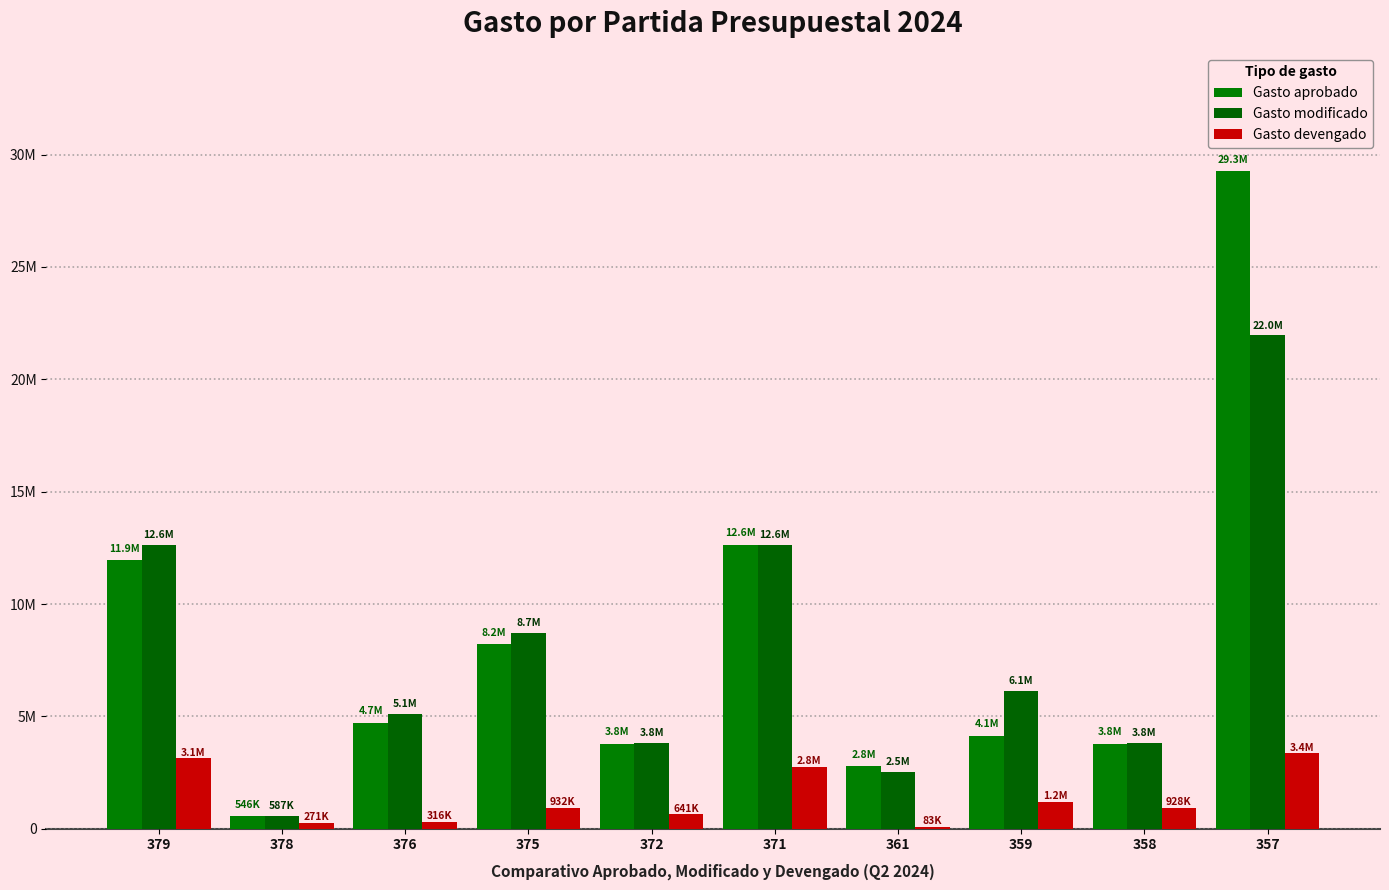

Reading left to right, extract all data points from this chart.

Gasto aprobado: 11936250.4	545586.1	4714079.4	8201739.0	3788860.1	12642718.3	2768855.5	4126561.0	3785912.3	29263919.7
Gasto modificado: 12611848.3	586577.6	5098486.7	8725023.0	3822047.4	12613011.7	2517464.8	6131942.5	3797288.6	21951250.5
Gasto devengado: 3125045.8	271348.5	315852.3	931782.8	641394.7	2754907.2	83403.0	1200080.5	927699.8	3355368.4